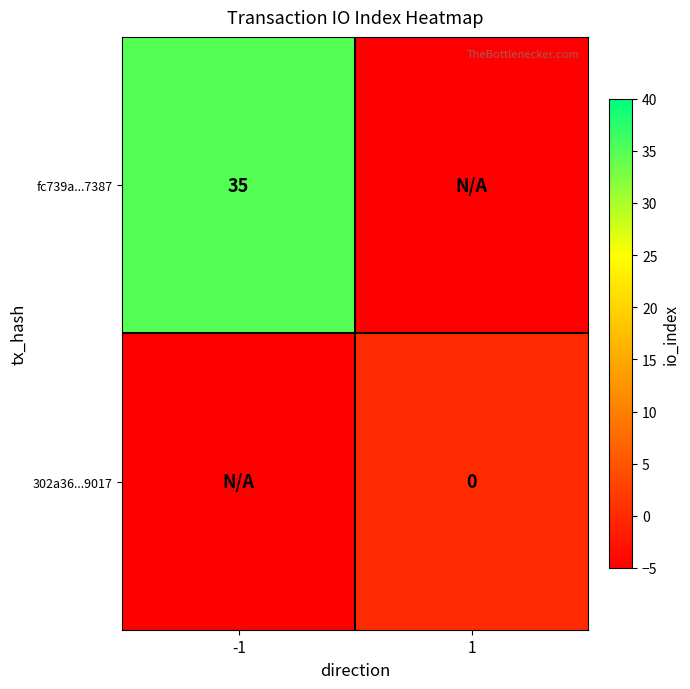

What is the greatest value displayed?

35